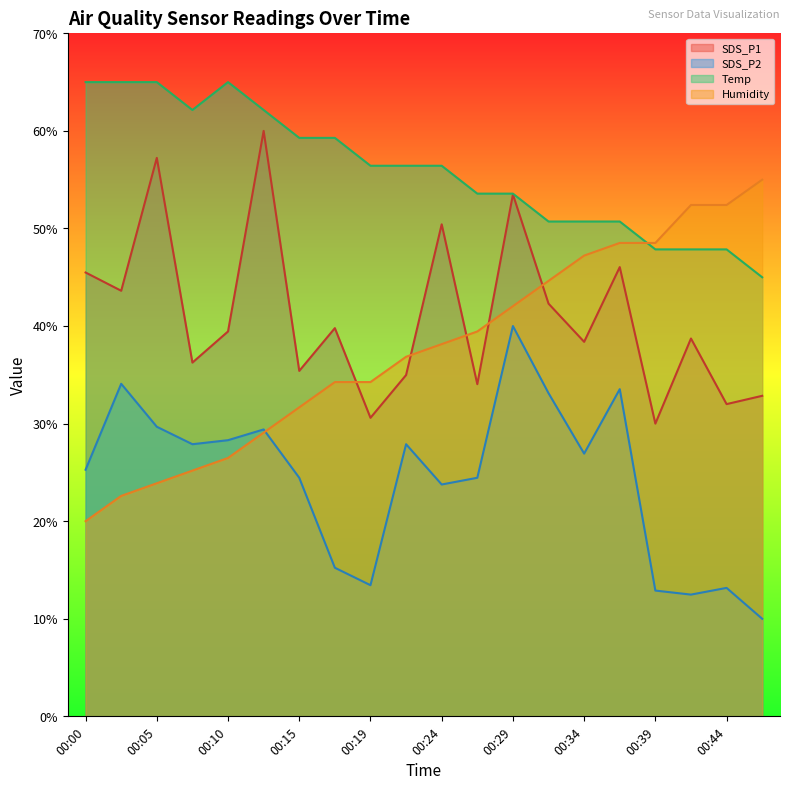

True or false: SDS_P1 and Temp intersect in this chart.

False